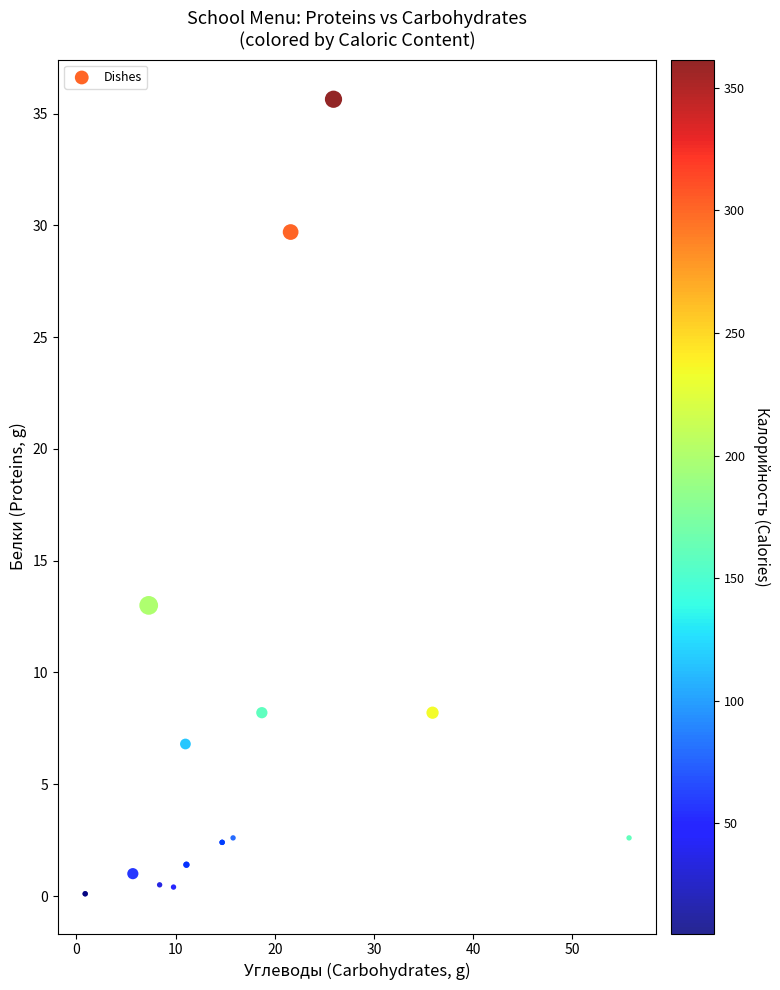

What Y value in the scatter plot is closest to 17?

13.0